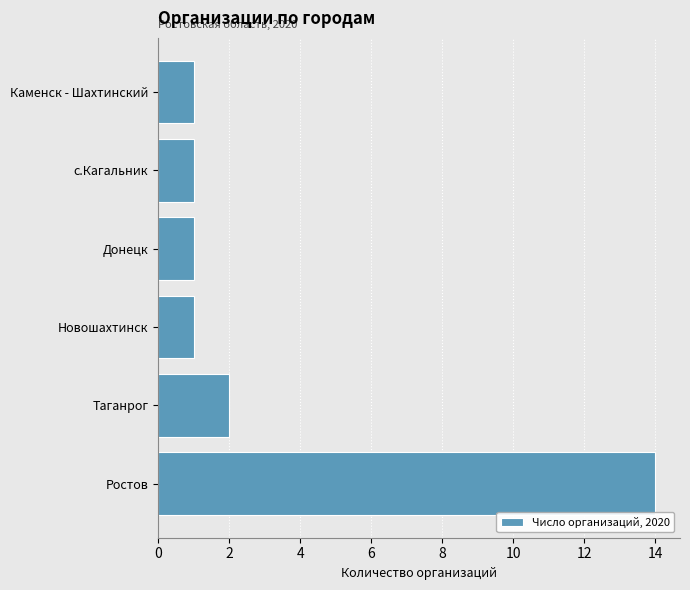

Are the bars grouped side by side (vs. stacked)?

No